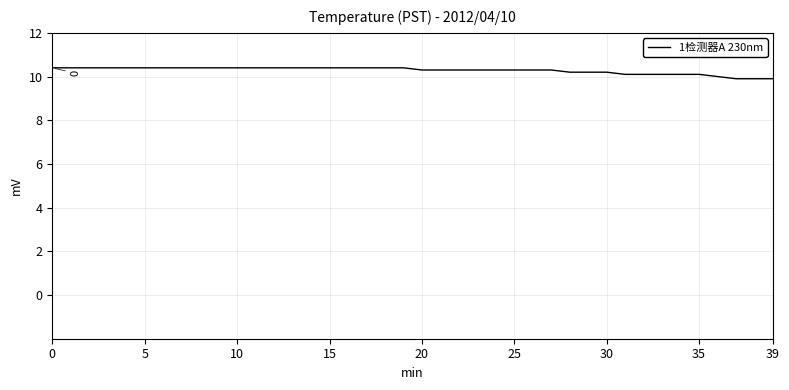

What is the difference between the maximum and minimum values?

0.5